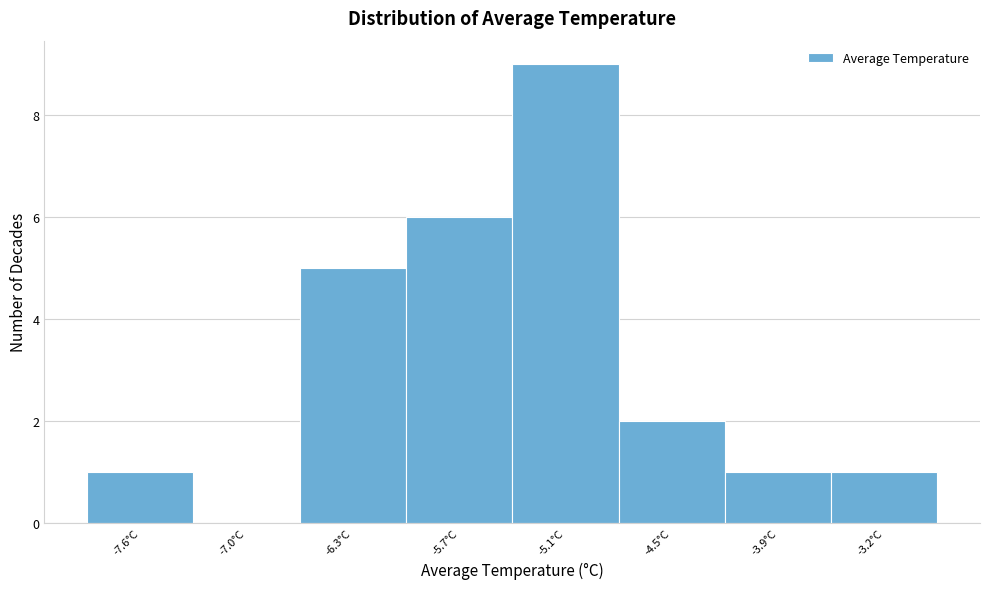

Reading left to right, extract all data points from this chart.

-7.6°C=1	-7.0°C=0	-6.3°C=5	-5.7°C=6	-5.1°C=9	-4.5°C=2	-3.9°C=1	-3.2°C=1